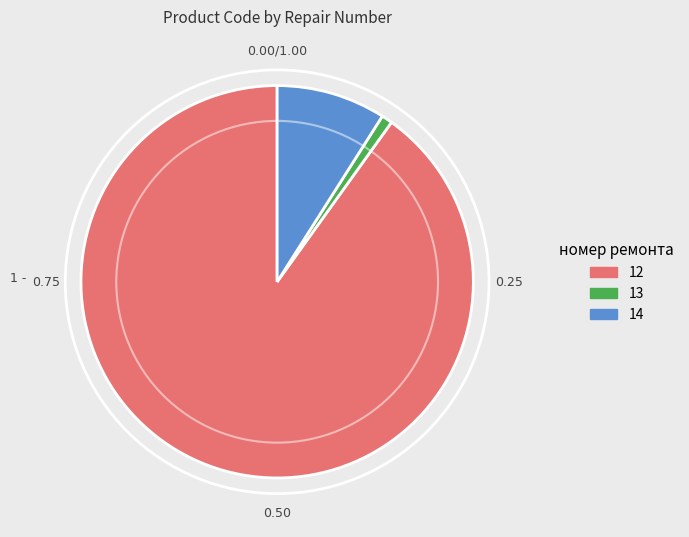

Rank the categories by value from lowest to highest.

13, 14, 12